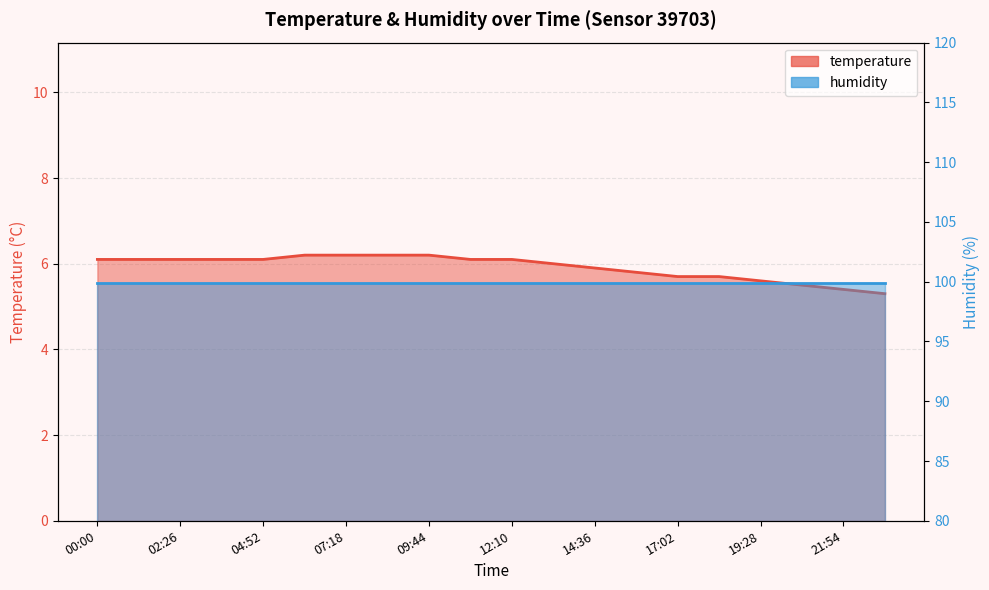

How many categories are shown in the chart?

20